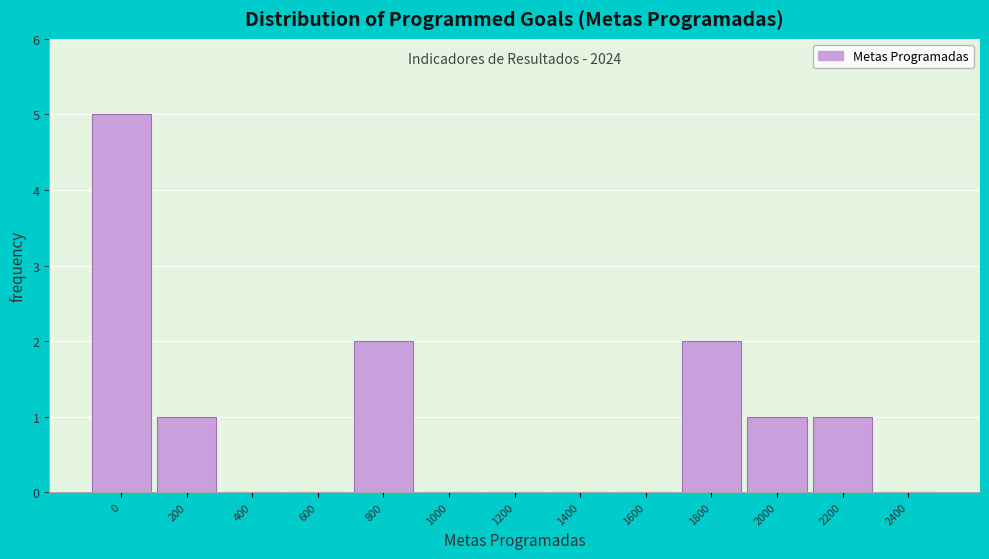

Reading right to left, transcribe all the data shown in this chart.

2400=0	2200=1	2000=1	1800=2	1600=0	1400=0	1200=0	1000=0	800=2	600=0	400=0	200=1	0=5